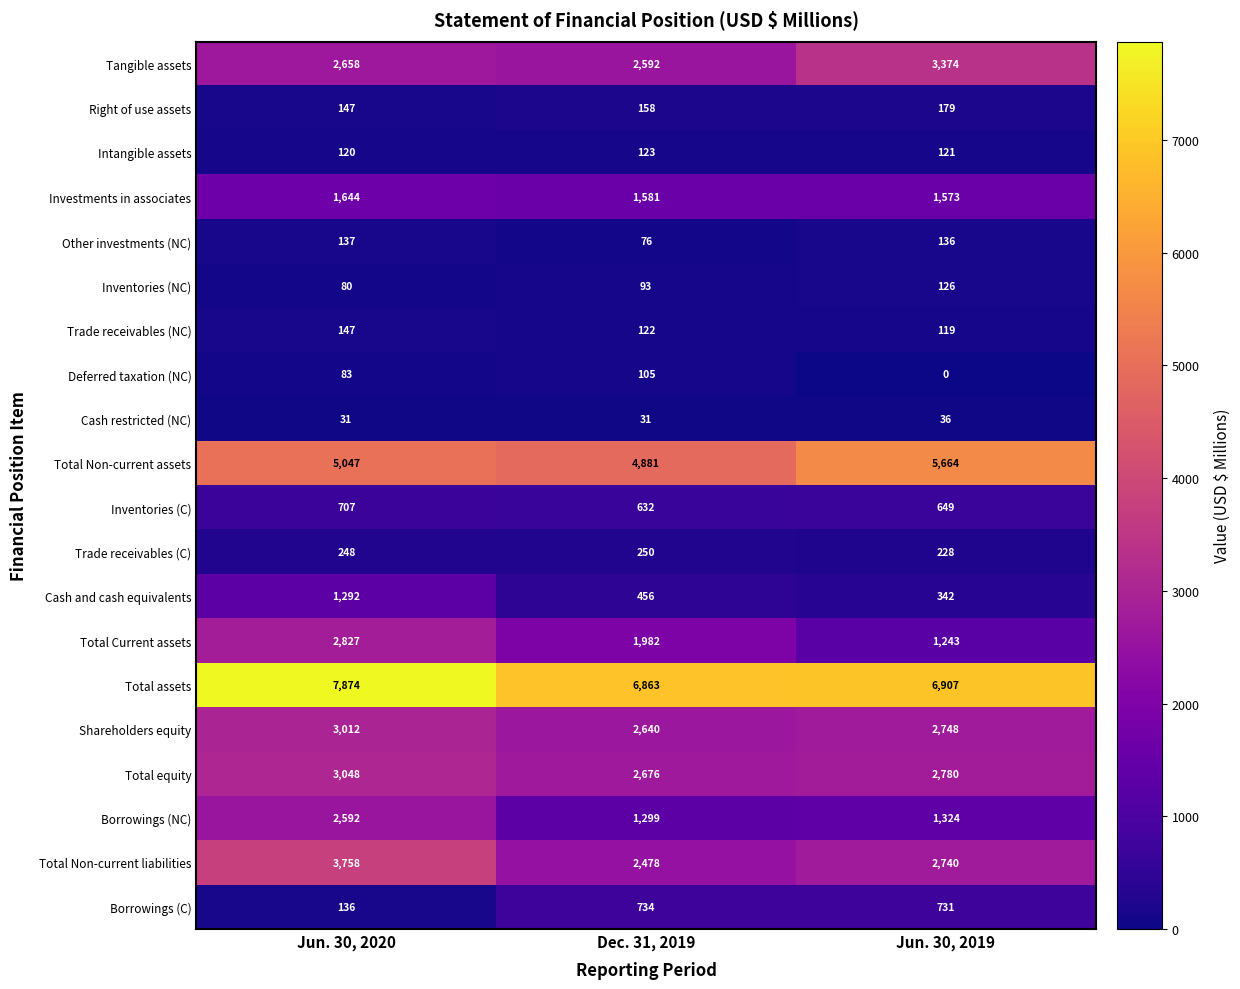

The value of Intangible assets at Dec. 31, 2019 is 77. True or false?

False